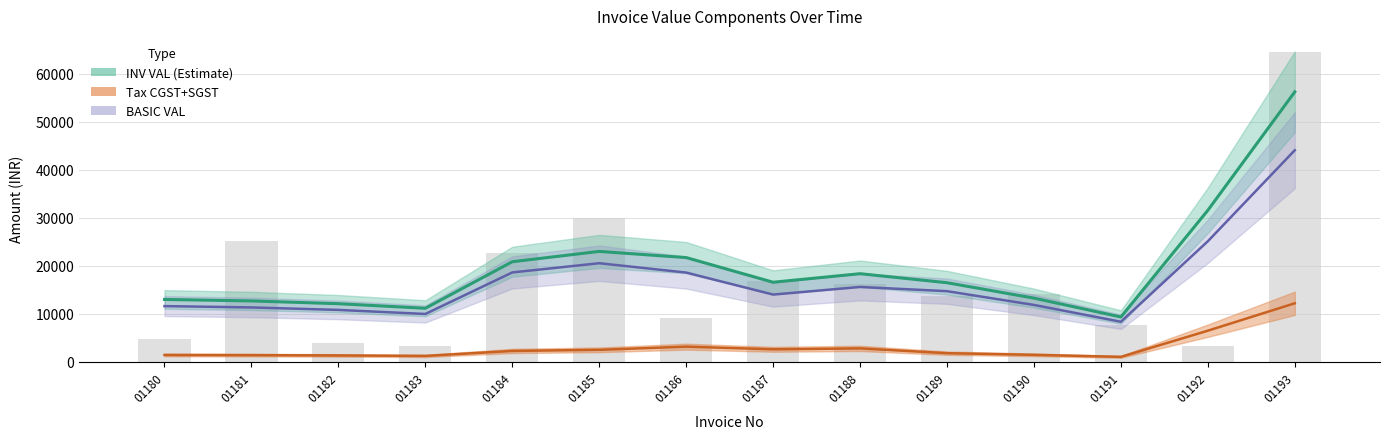

List the series in order of their peak value, highest first.

INV VAL (Estimate), BASIC VAL, Tax (CGST+SGST)